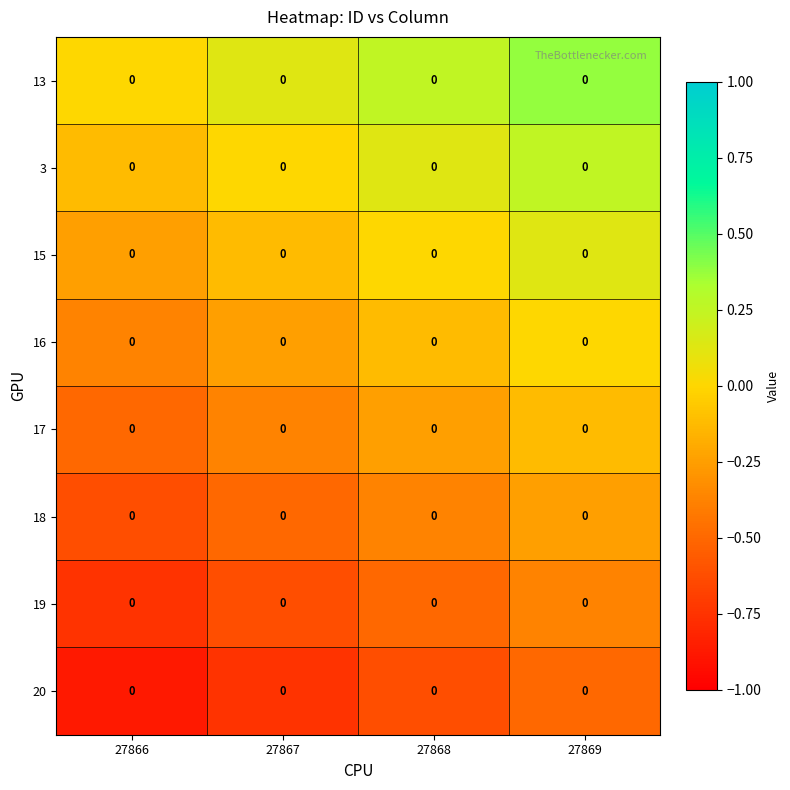

The 18 series shows -1.0 at 27866. True or false?

False